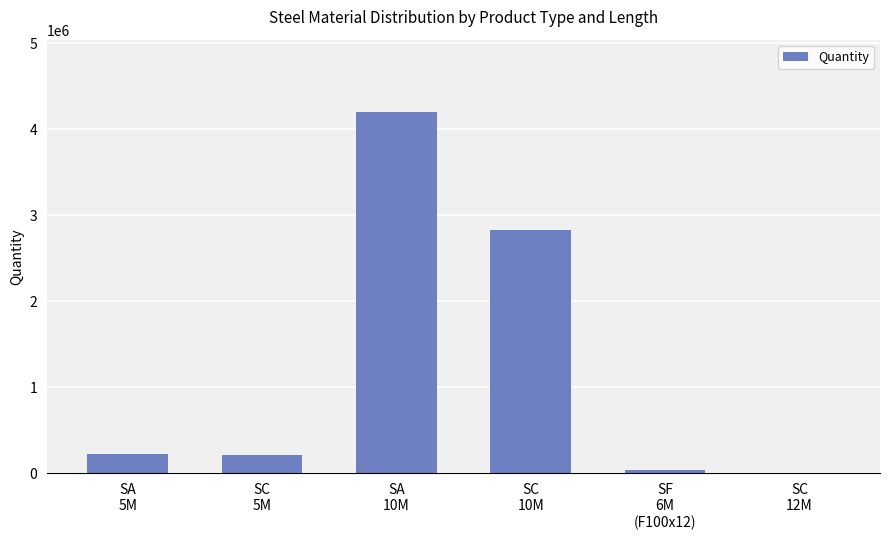

What is the approximate value at SC
10M, to the nearest 50?

2831400